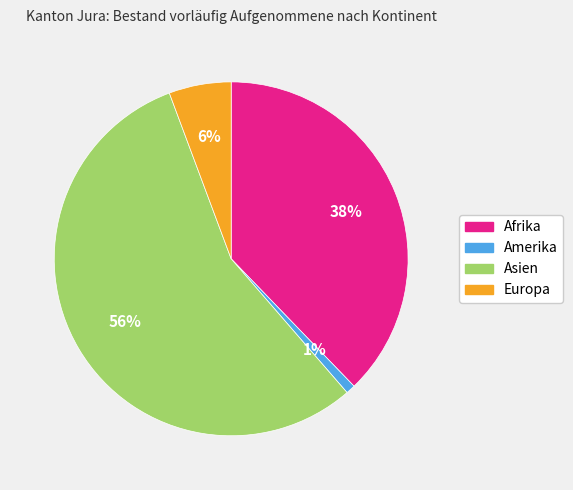

Count the number of slices in the pie.

4